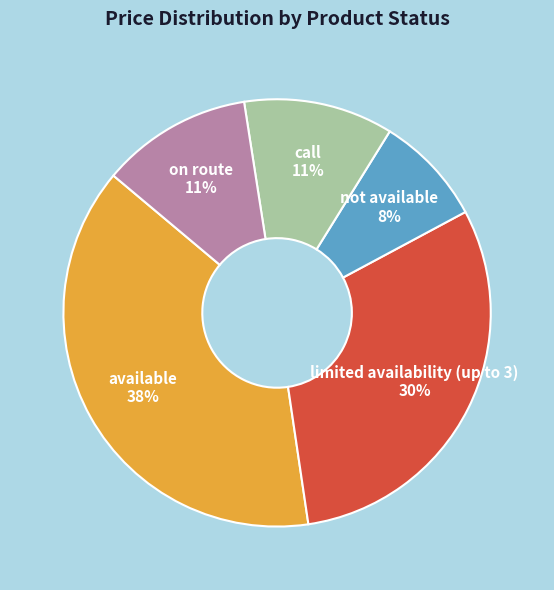

To the nearest percent, what is the combined percentage of limited availability (up to 3) and call?

42%